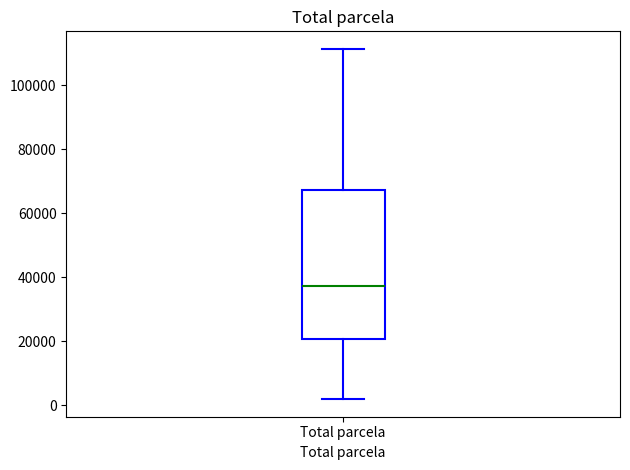

Read this box plot against the y-axis: the position of the median line, the range covered by the box, and the ends of both whiskers. The values are not printed on the chart, so give them approximately, as read against the axis.

median 38000, box 20000 to 68000, whiskers 2000 to 112000